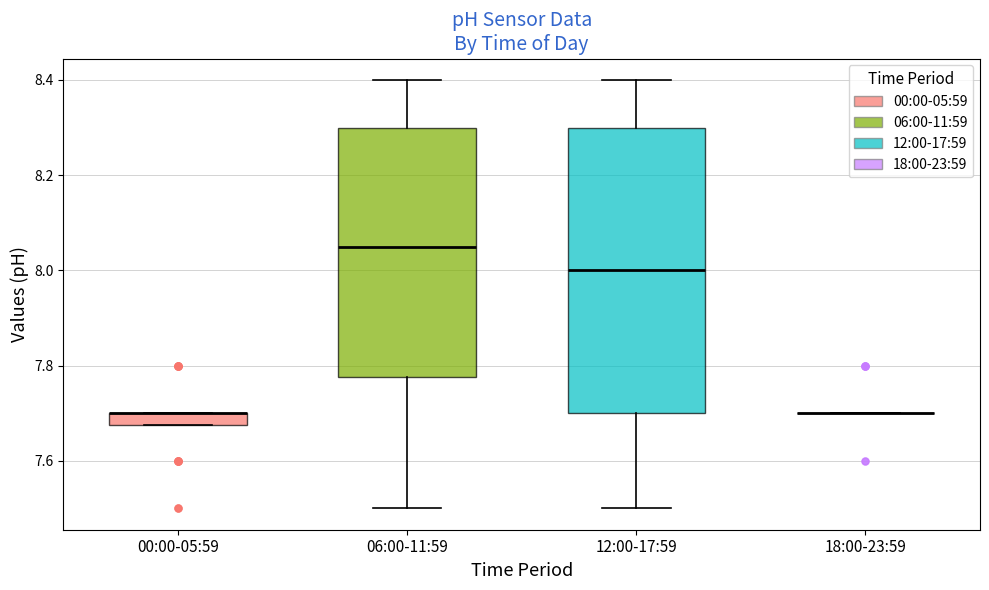

Where does the lower whisker of the box for 06:00-11:59 end on the y-axis? The values are not printed on the chart, so give them approximately, as read against the axis.

7.50